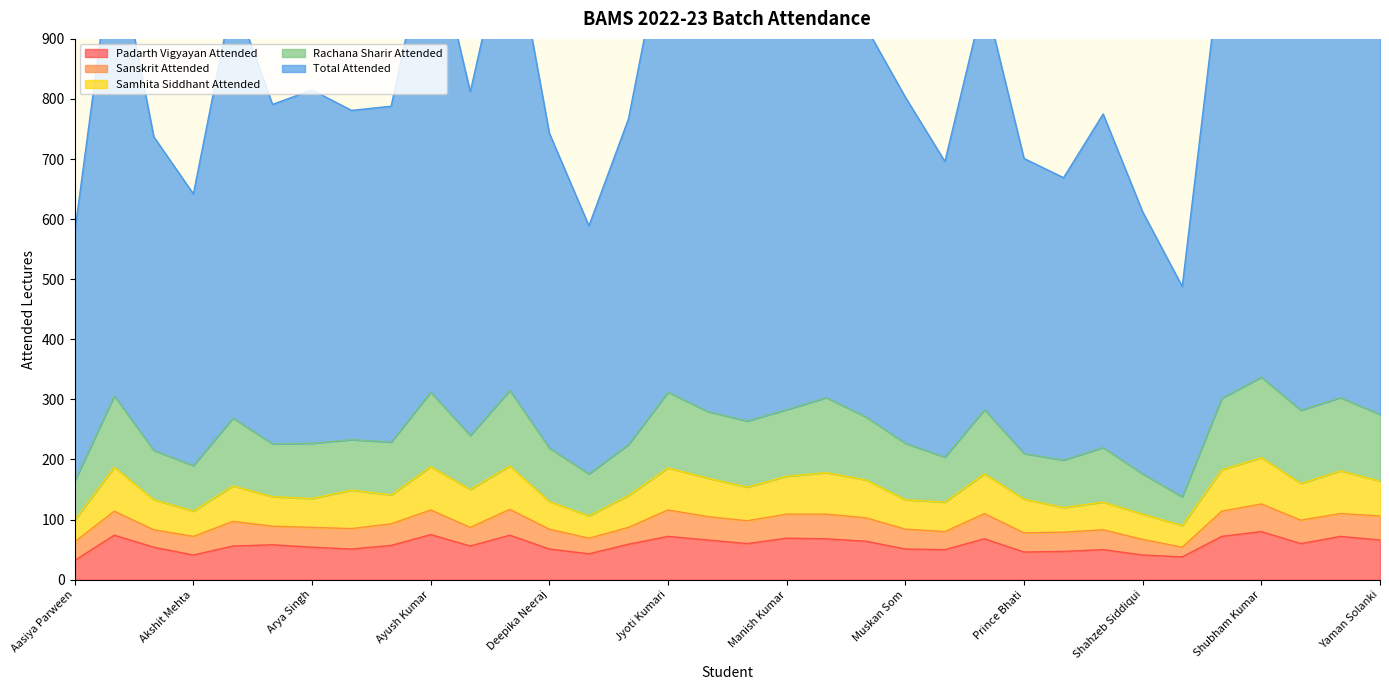

The value of Padarth Vigyayan Attended at Akshit Mehta is 41. True or false?

True